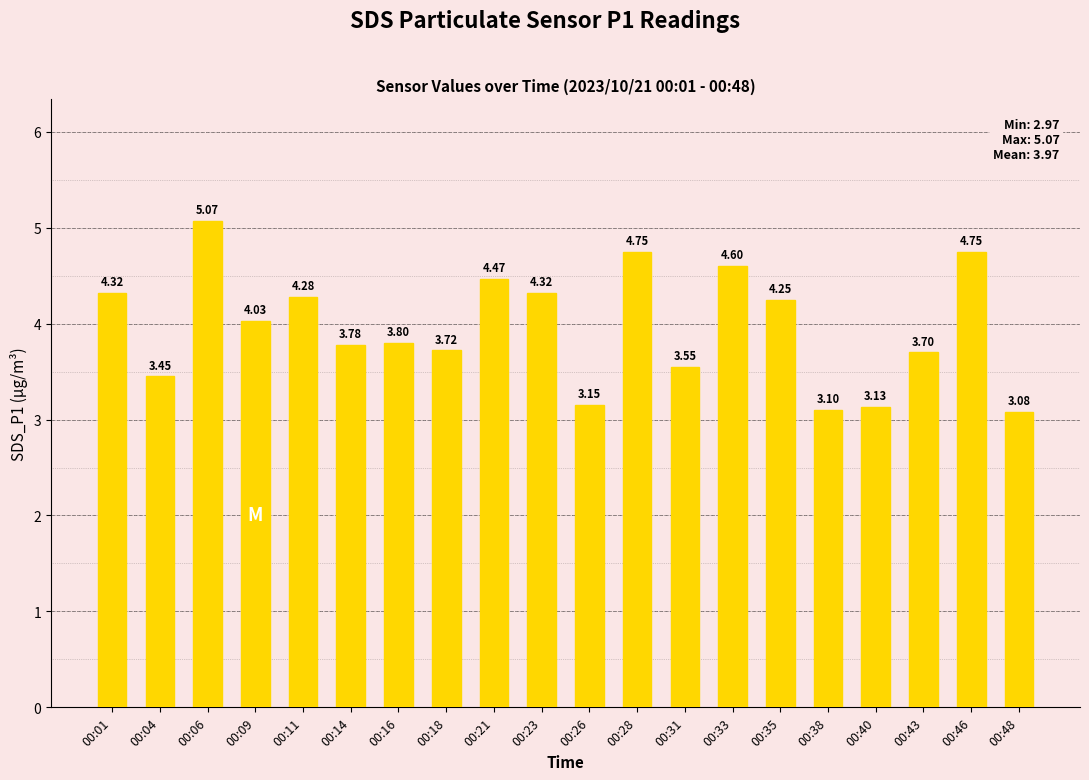

What is the difference between the maximum and minimum values?

2.0